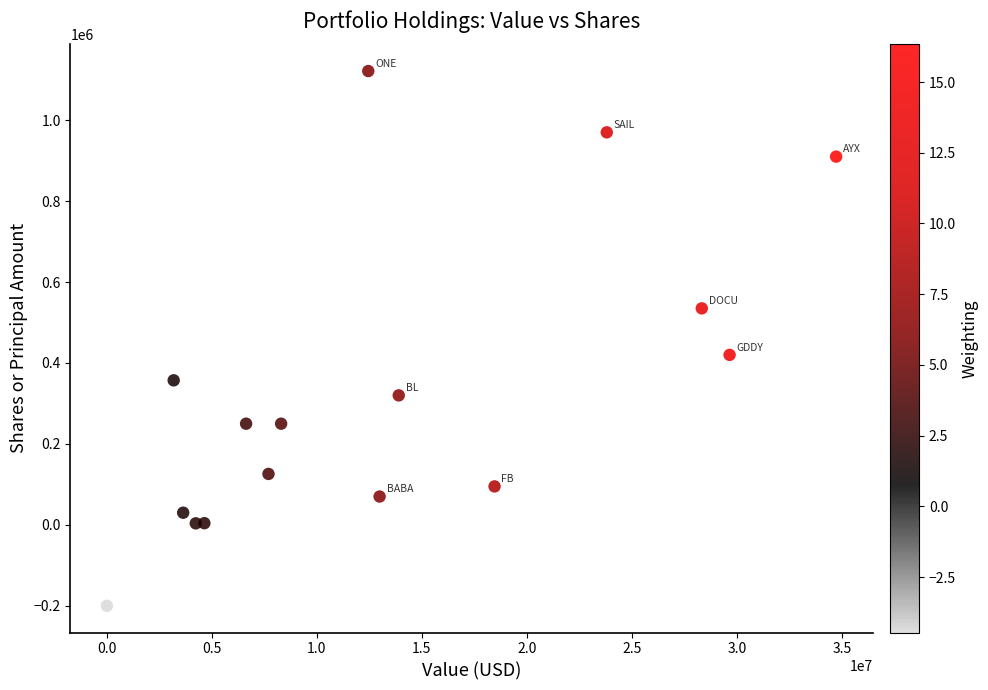

What is the range of Y values (max minus min)?

1321481